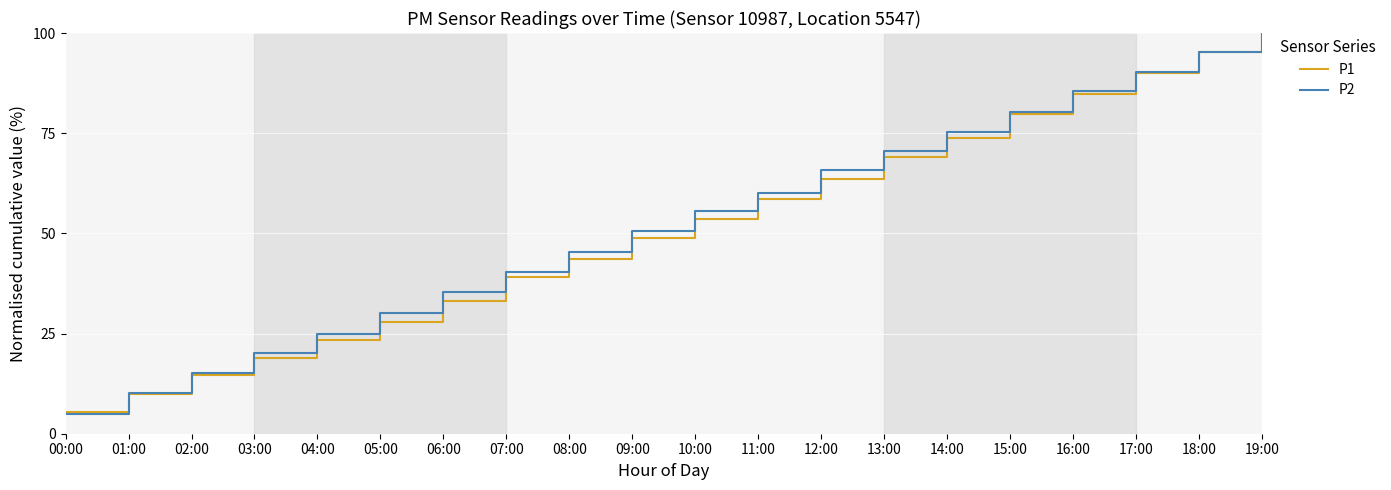

Is it true that P1 equals 46.6 at 14:00?

False